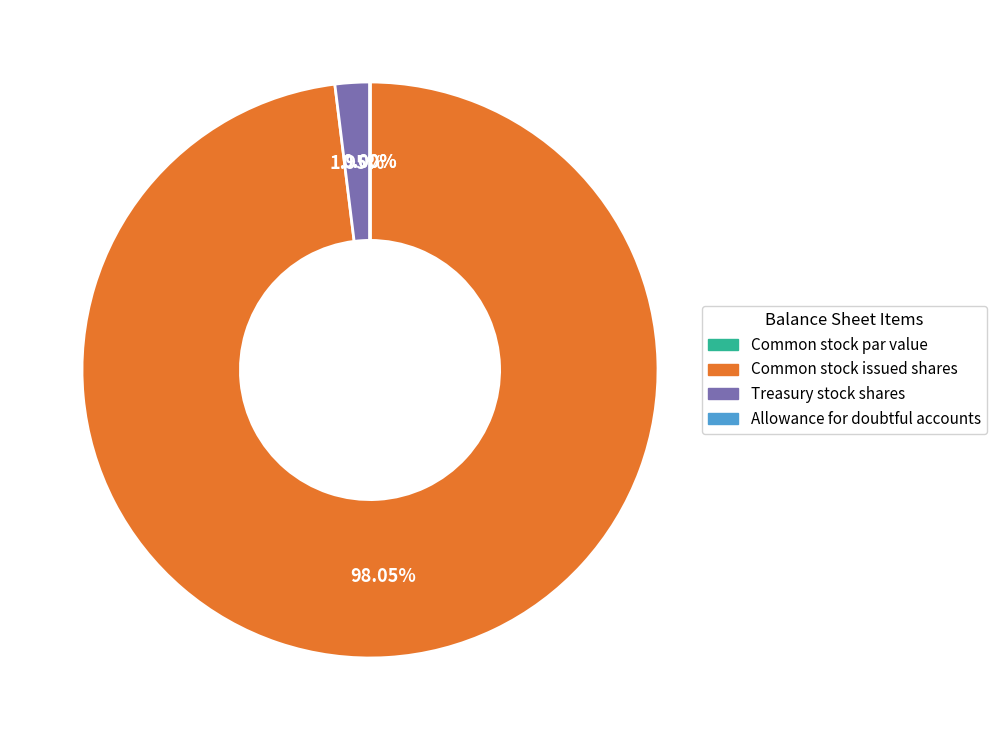

How many slices are in this pie chart?

4